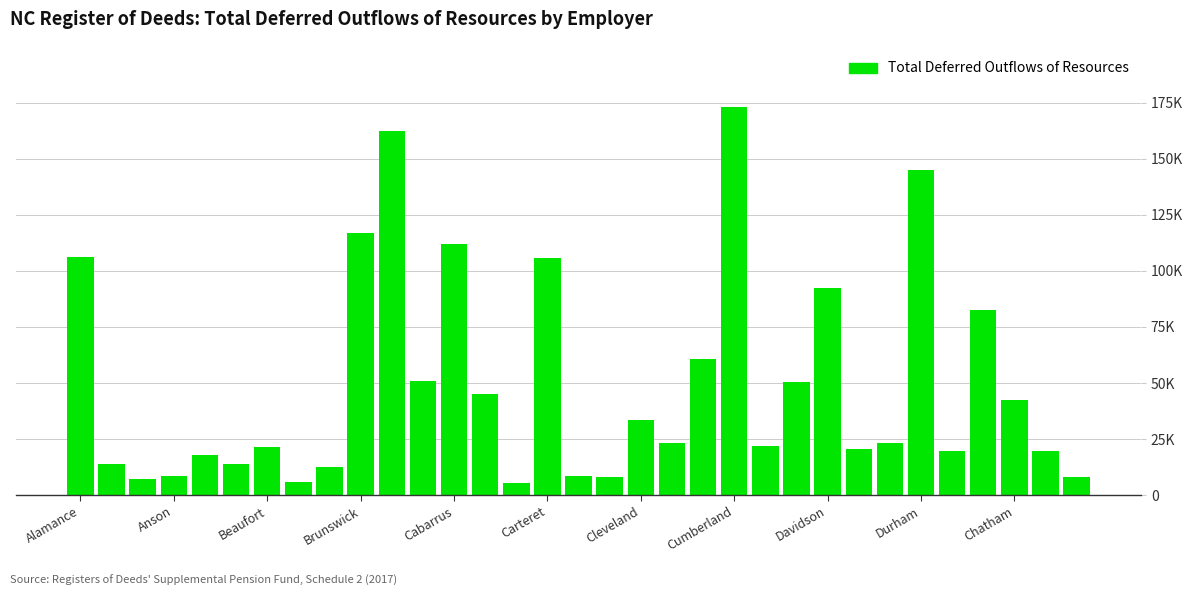

What is the value of the 18th bar from the left?

8040